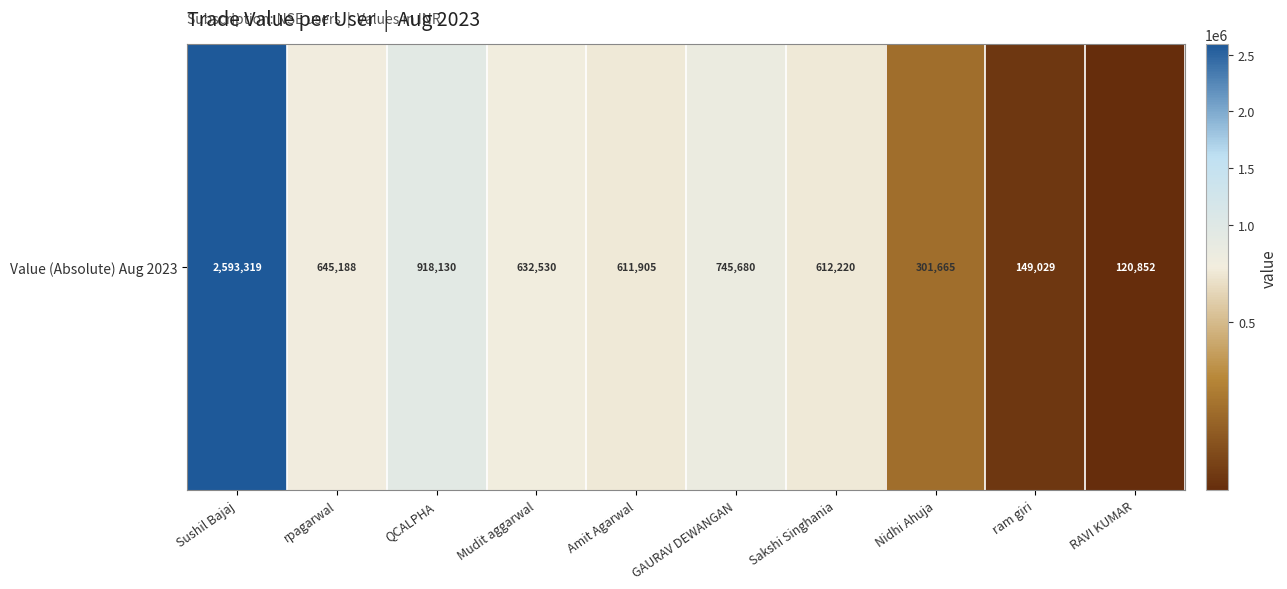

Rank the categories by value from lowest to highest.

RAVI KUMAR, ram giri, Nidhi Ahuja, Amit Agarwal, Sakshi Singhania, Mudit aggarwal, rpagarwal, GAURAV DEWANGAN, QCALPHA, Sushil Bajaj